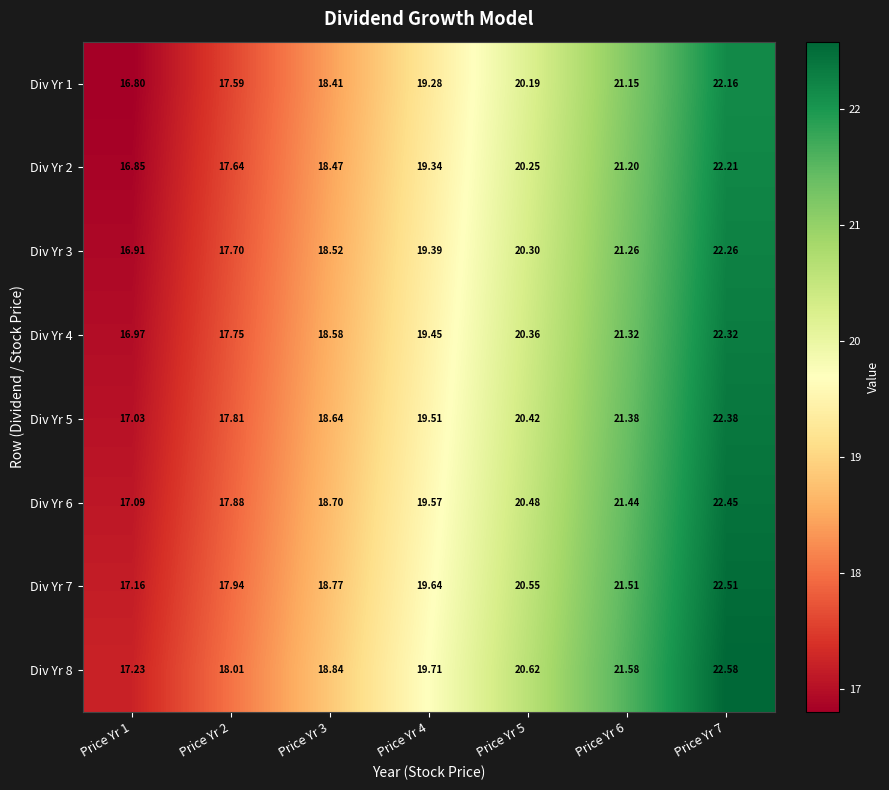

At how many categories does at least one series exceed 18?

6